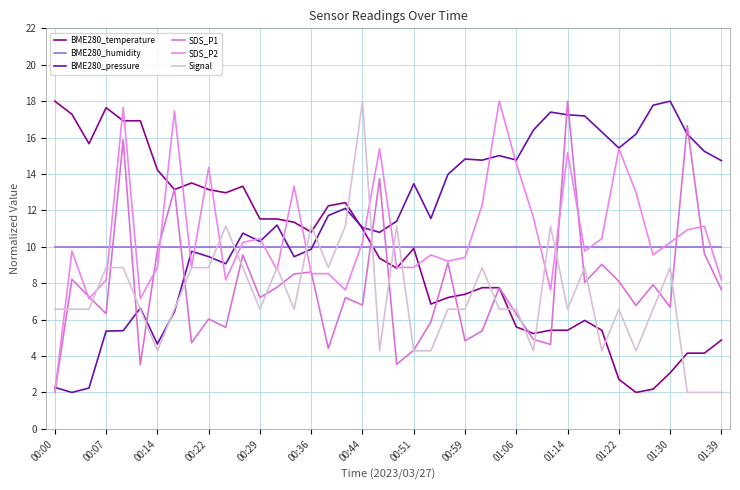

What is the value of the SDS_P2 point at the 6th from the left?

7.2